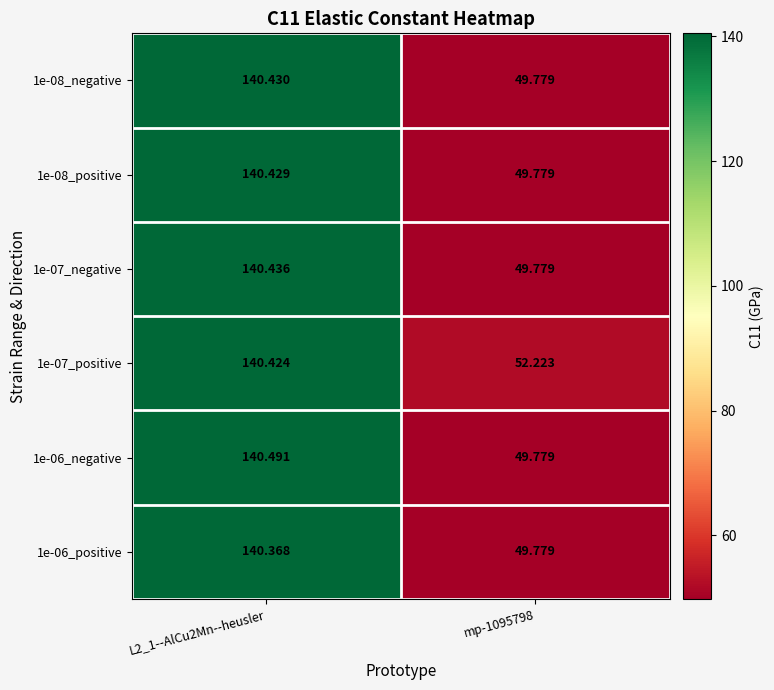

Rank the series by their maximum value, from highest to lowest.

1e-06_negative, 1e-07_negative, 1e-08_negative, 1e-08_positive, 1e-07_positive, 1e-06_positive